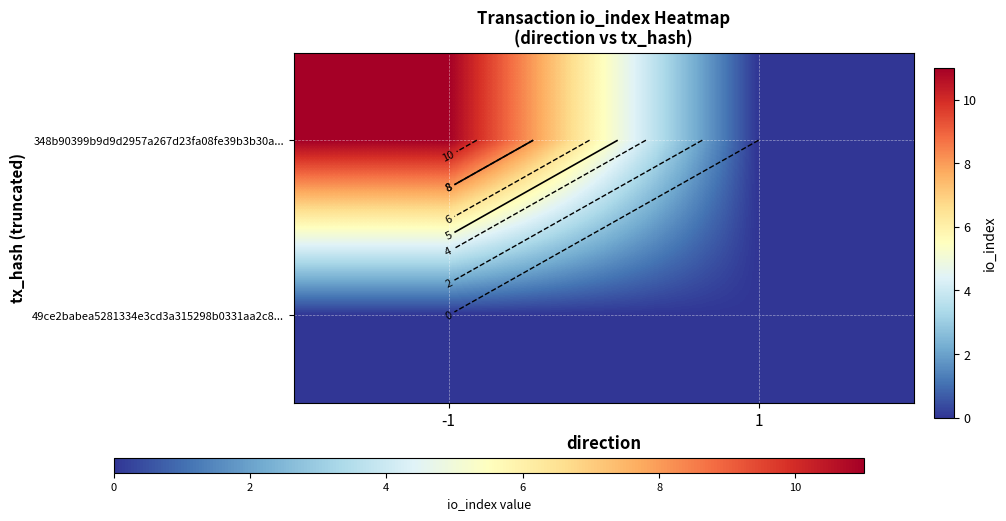

Rank the series by their average value, from lowest to highest.

49ce2babea5281334e3cd3a315298b0331aa2c8..., 348b90399b9d9d2957a267d23fa08fe39b3b30a...